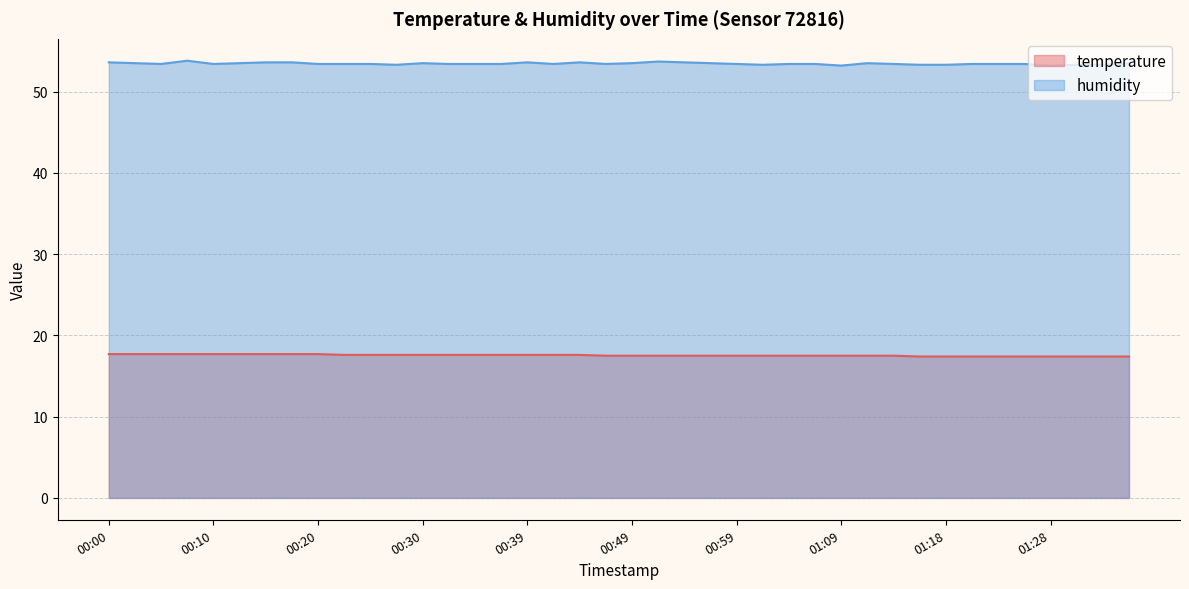

What position from the right is 00:15?

34